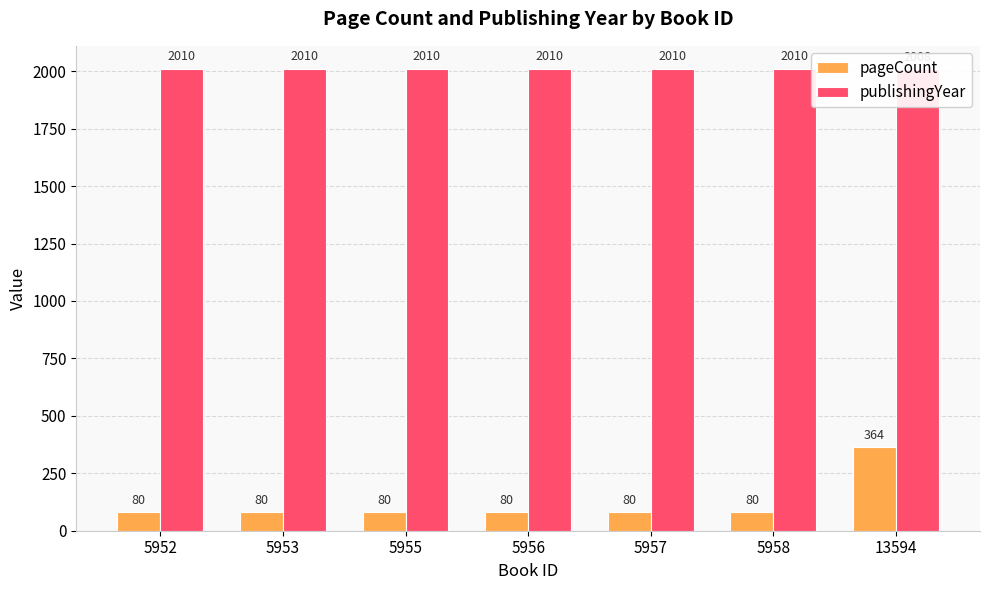

Which series has the largest range (max minus min)?

pageCount